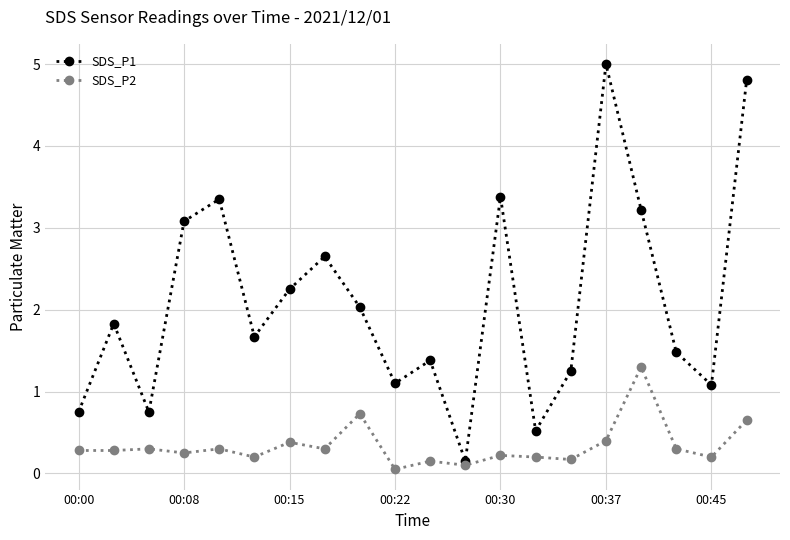

How many interior local peaks does the SDS_P1 series have?

6